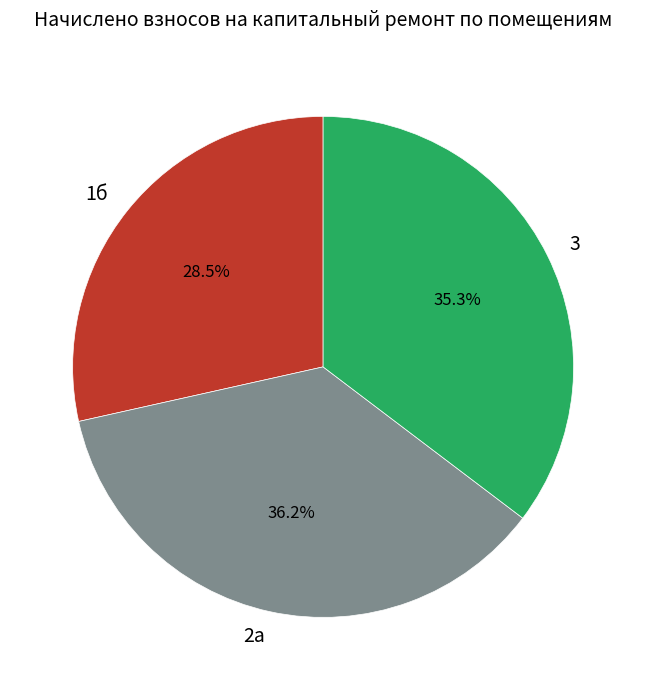

What is the ratio of the value at 3 to the value at 2а?

1.0